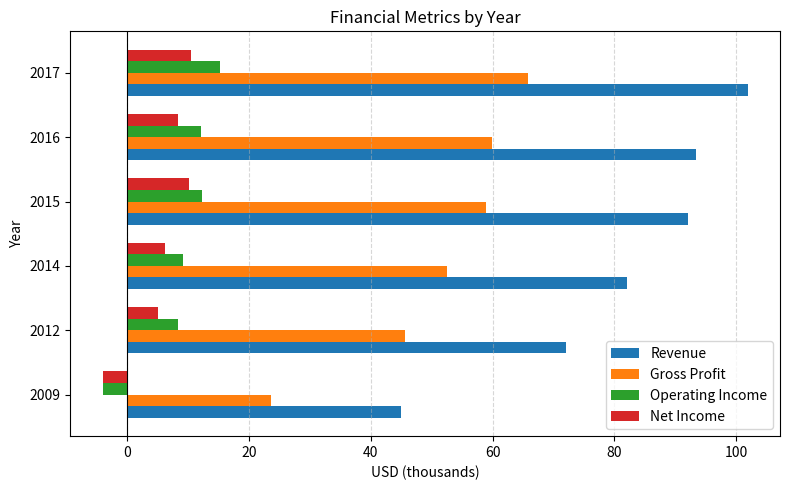

At which category does the chart reach its minimum across all series?

2009